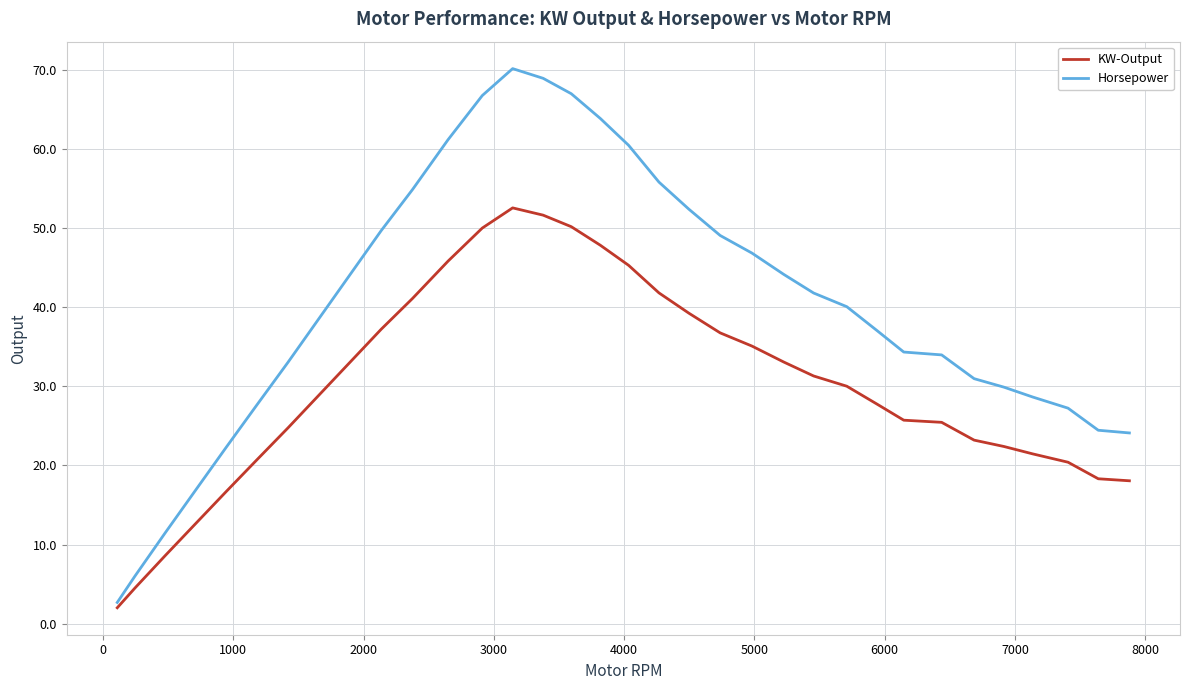

Rank the series by their average value, from lowest to highest.

KW-Output, Horsepower